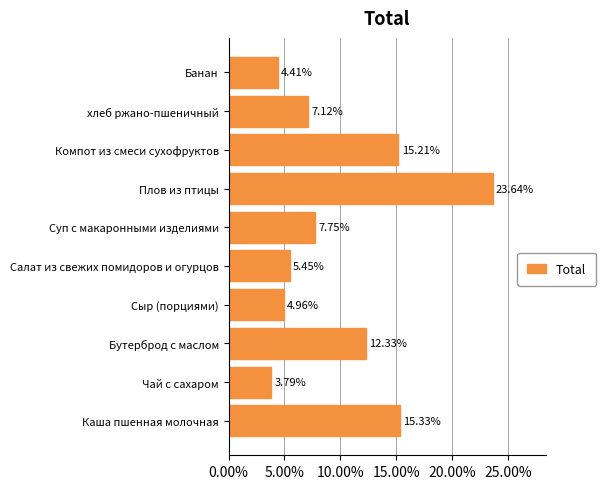

Which label corresponds to the largest value in the chart?

Плов из птицы